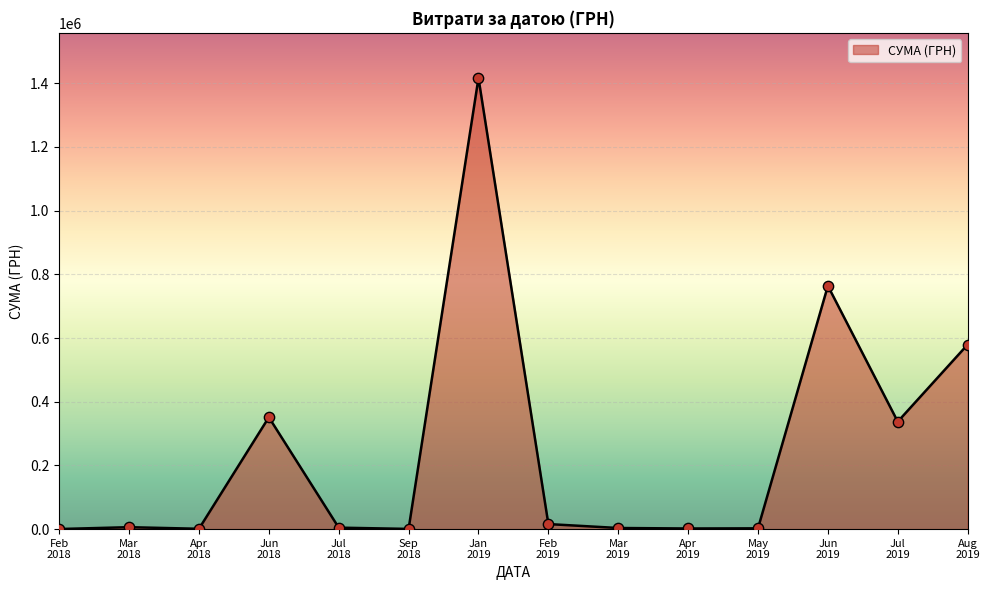

What is the difference between the maximum and minimum values?

1416139.6